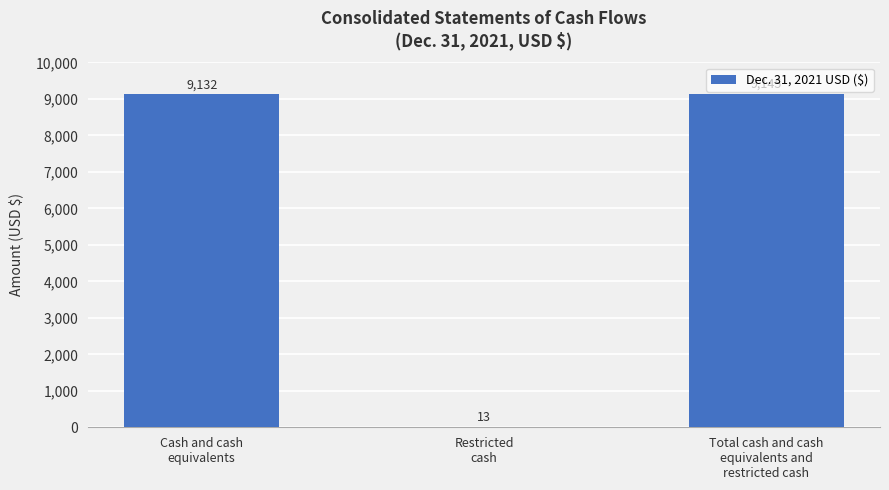

What is the change in value from Cash and cash
equivalents to Restricted
cash?

-9119